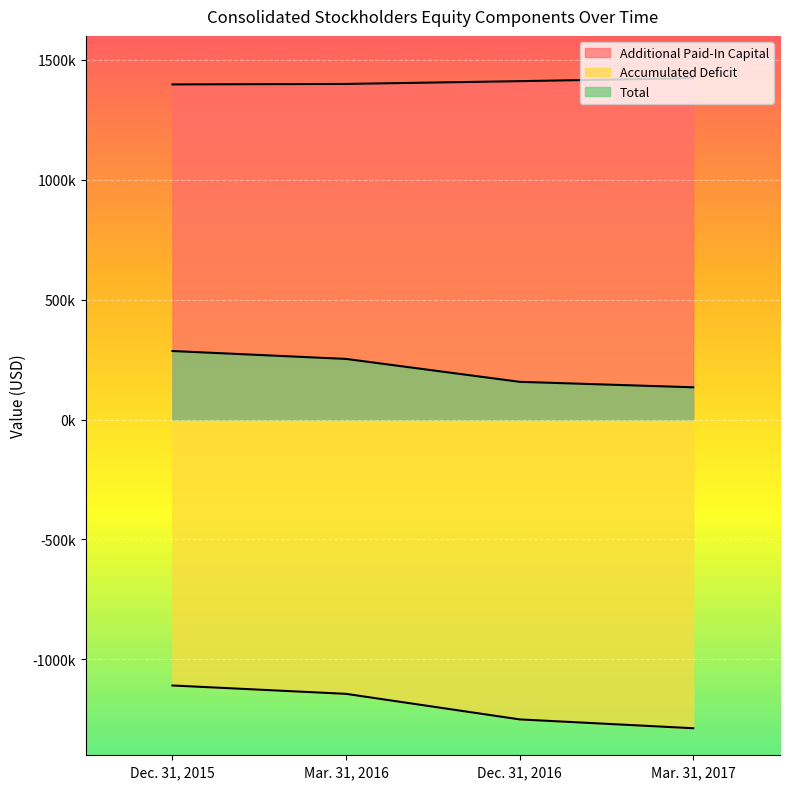

Does the chart display data point markers on the line(s)?

No